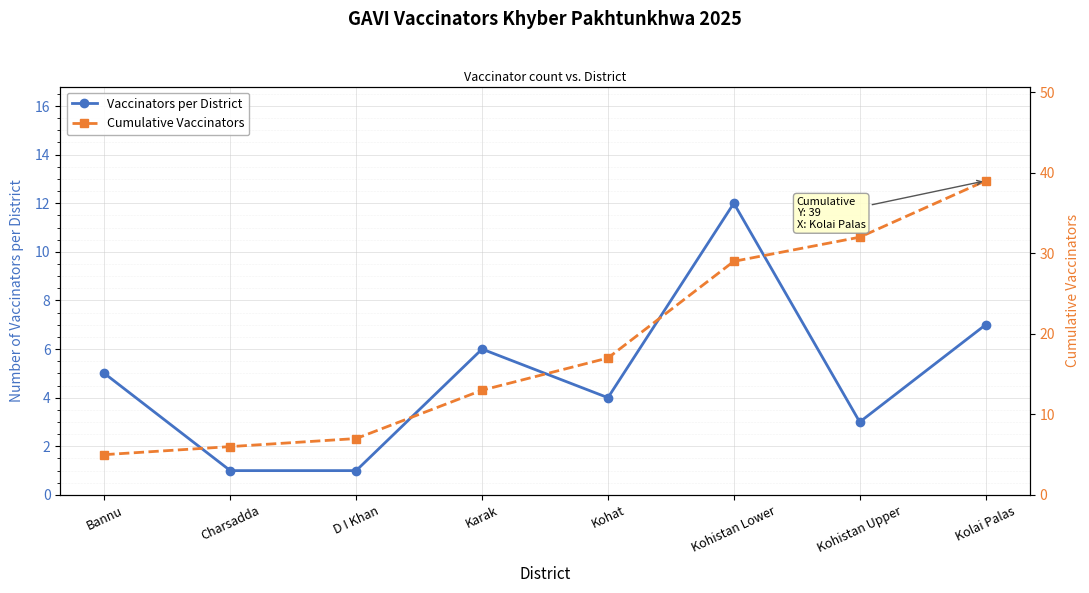

What is the difference between the maximum and minimum values in the Cumulative Vaccinators series?

34